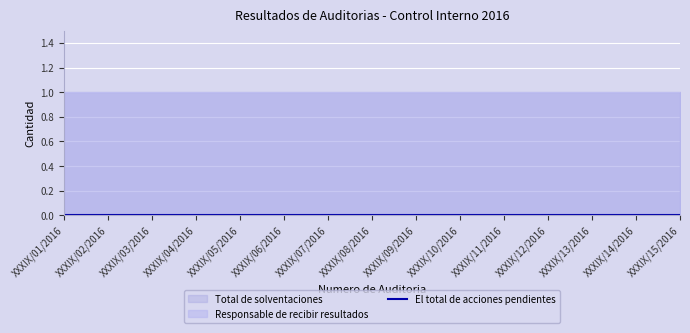

True or false: El total de acciones pendientes and Total de solventaciones intersect in this chart.

False